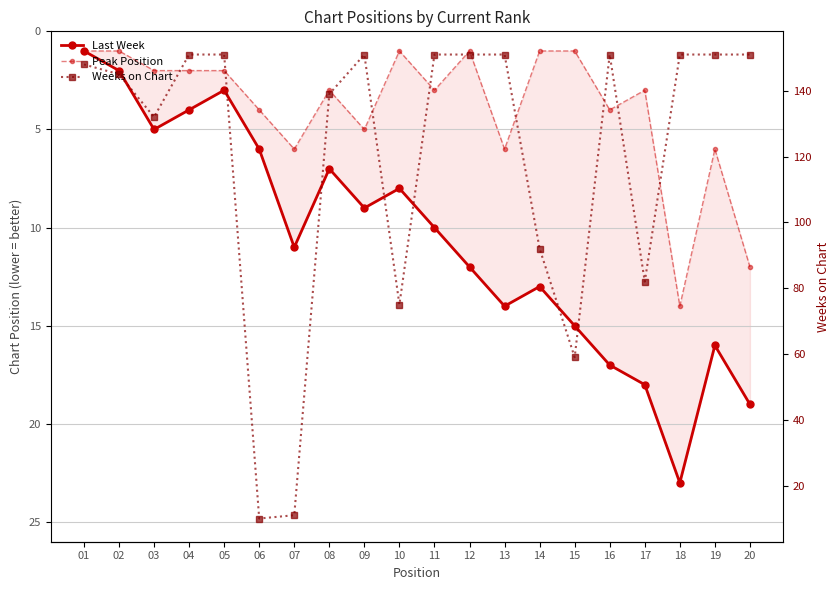

True or false: Peak Position and Last Week intersect in this chart.

False